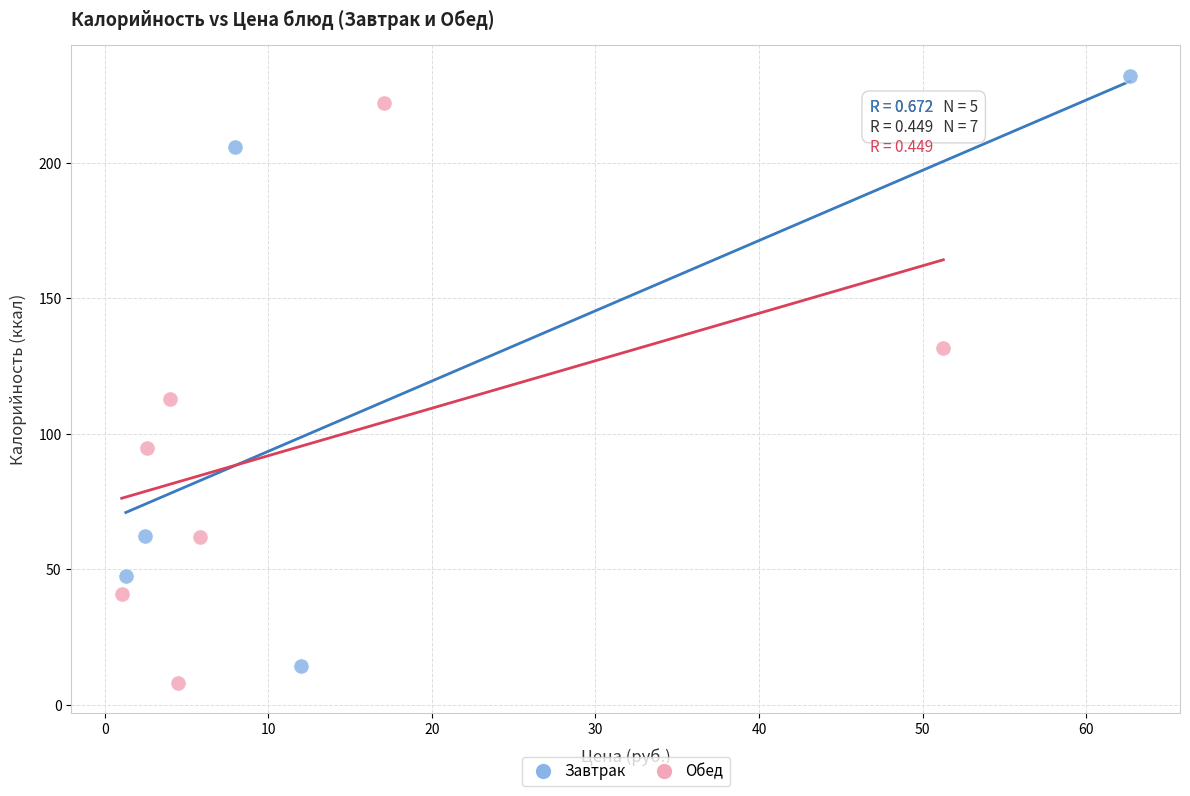

What are all the series names shown in the legend?

Завтрак, Обед